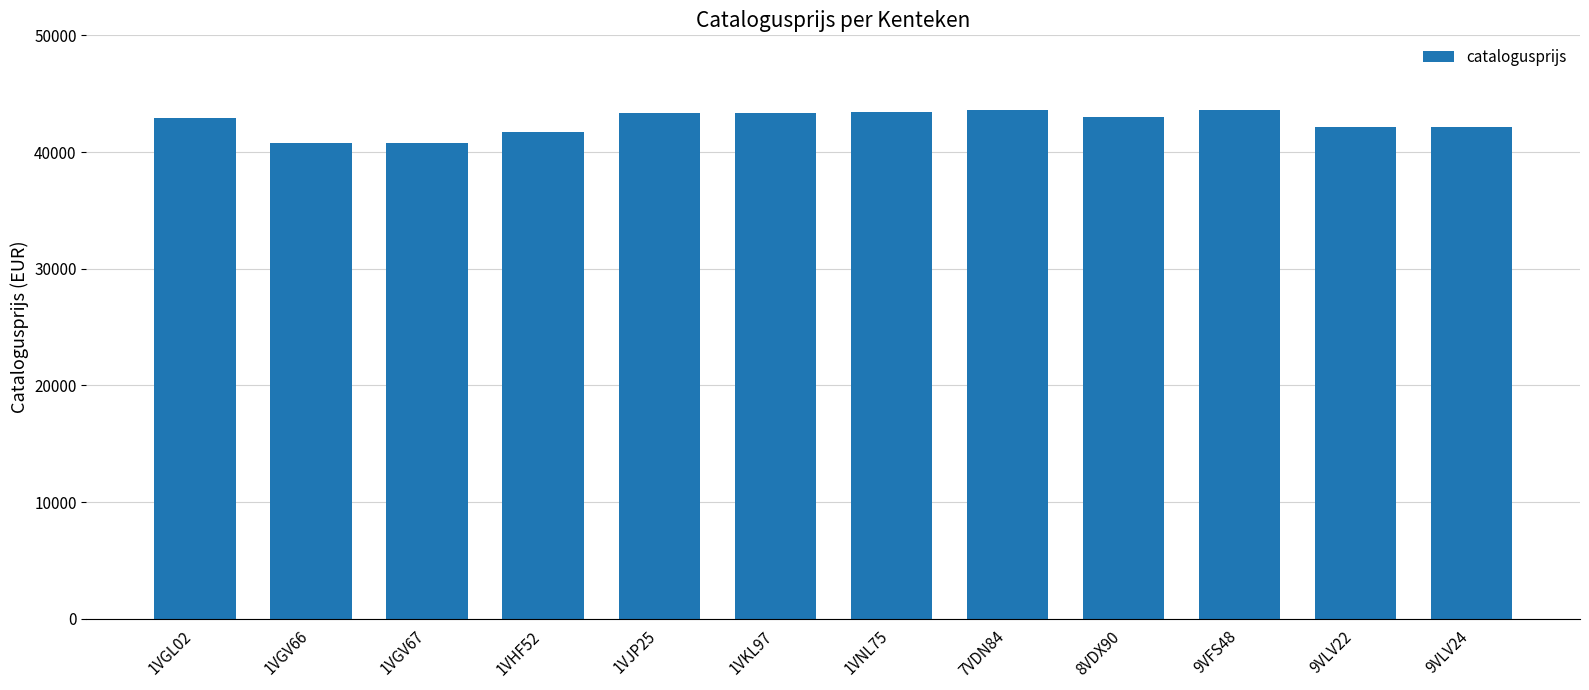

What is the change in value from 1VKL97 to 9VFS48?

+281